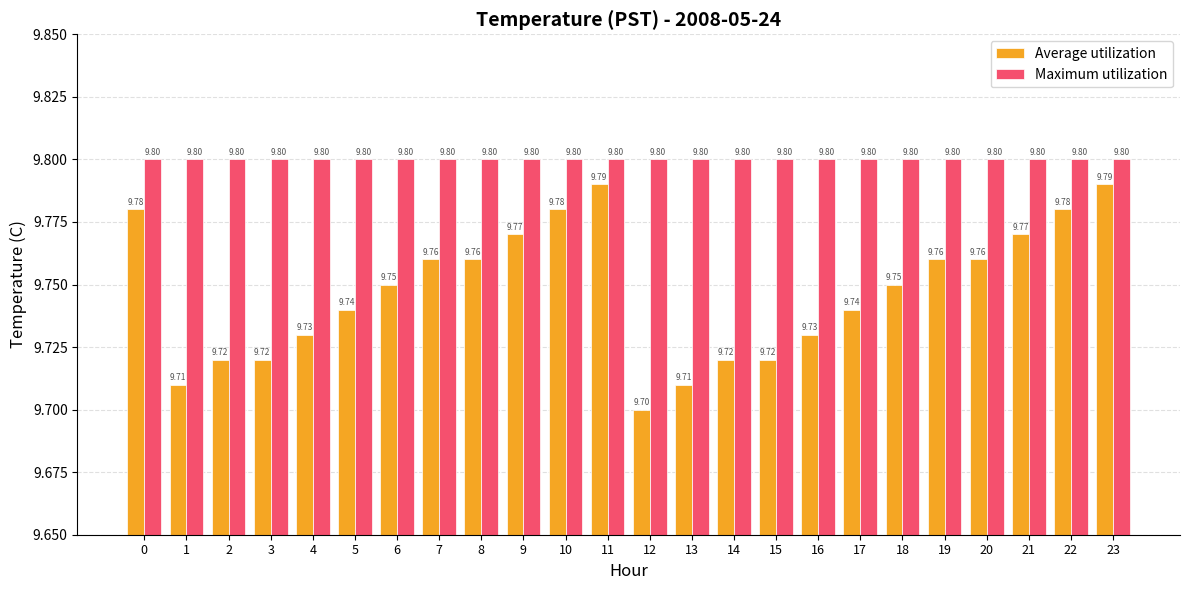

At which label is Average utilization closest to 9?

12